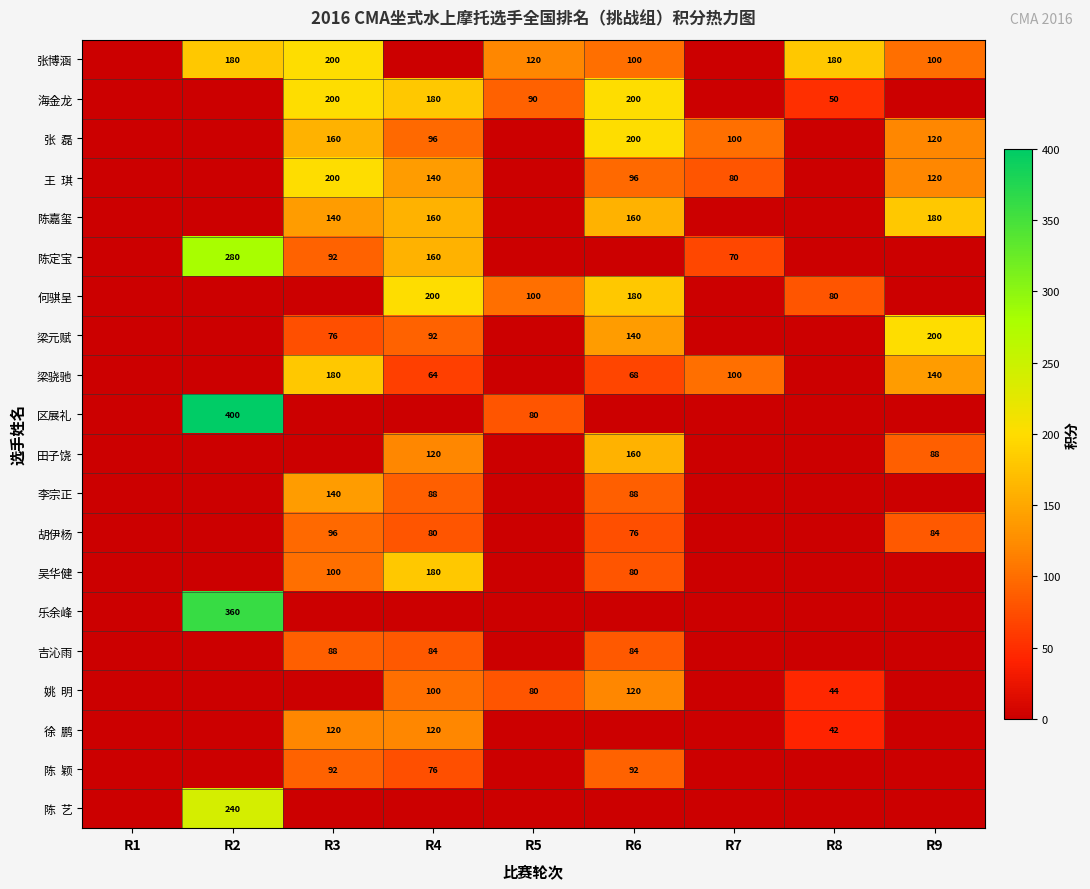

What is the difference between the second highest and minimum values in the 海金龙 series?

200